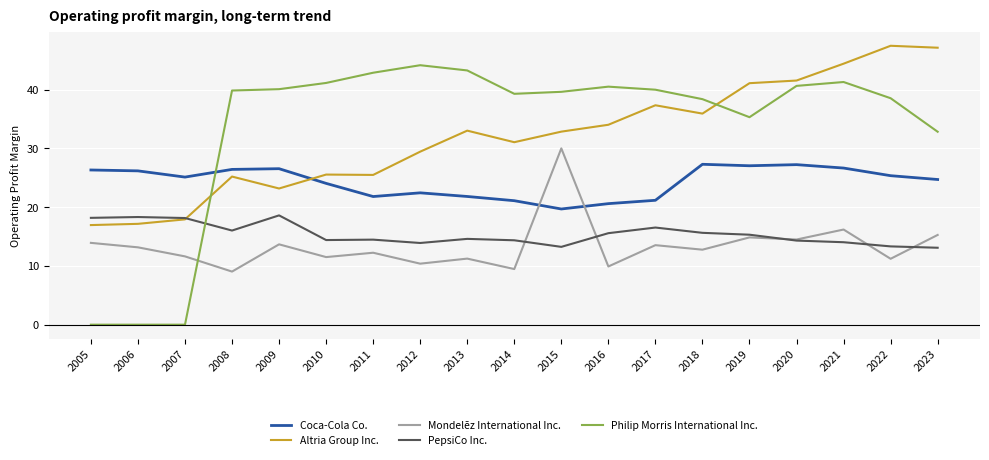

Where does the Mondelēz International Inc. series first go above 12?

2005